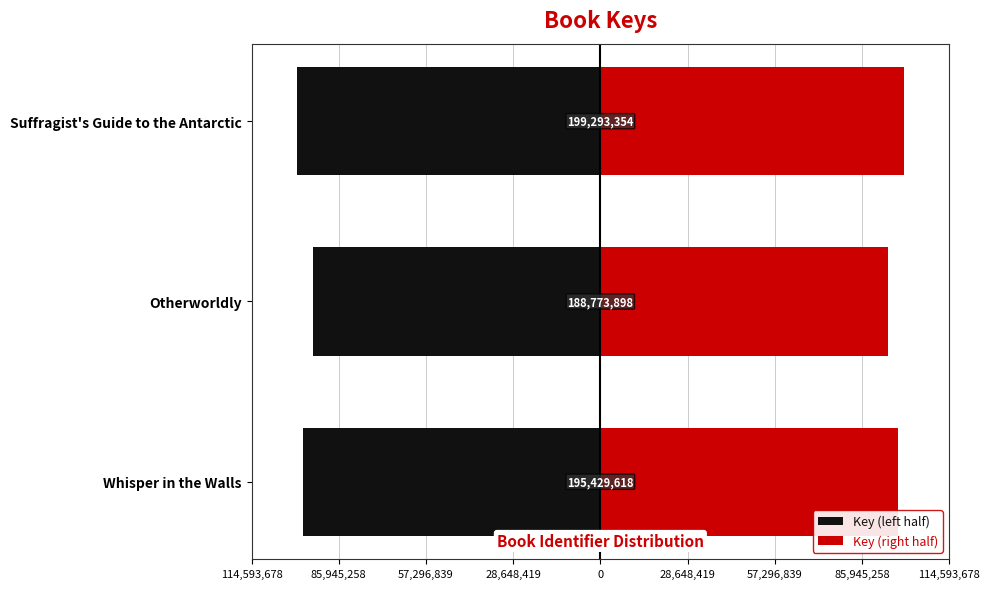

How many values in the Key (right half) series exceed 97714809?

1